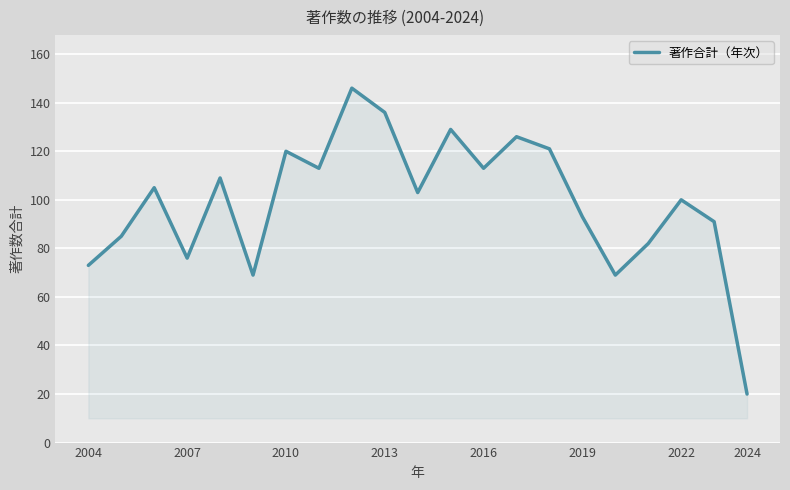

What is the maximum value shown in the chart?

146